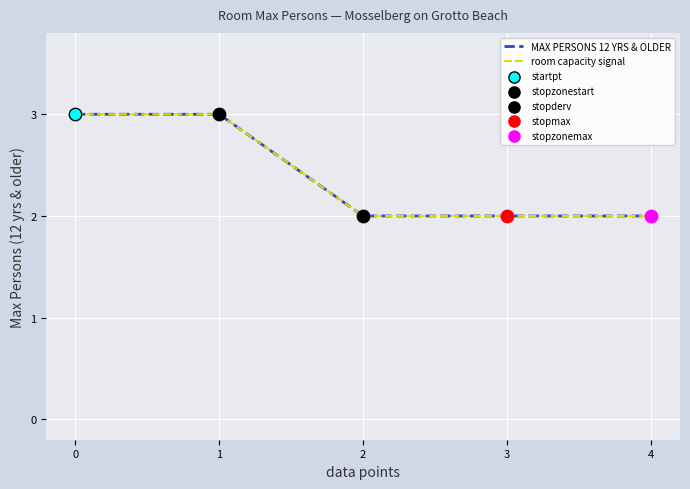

Is this an area chart (filled region under the line)?

No